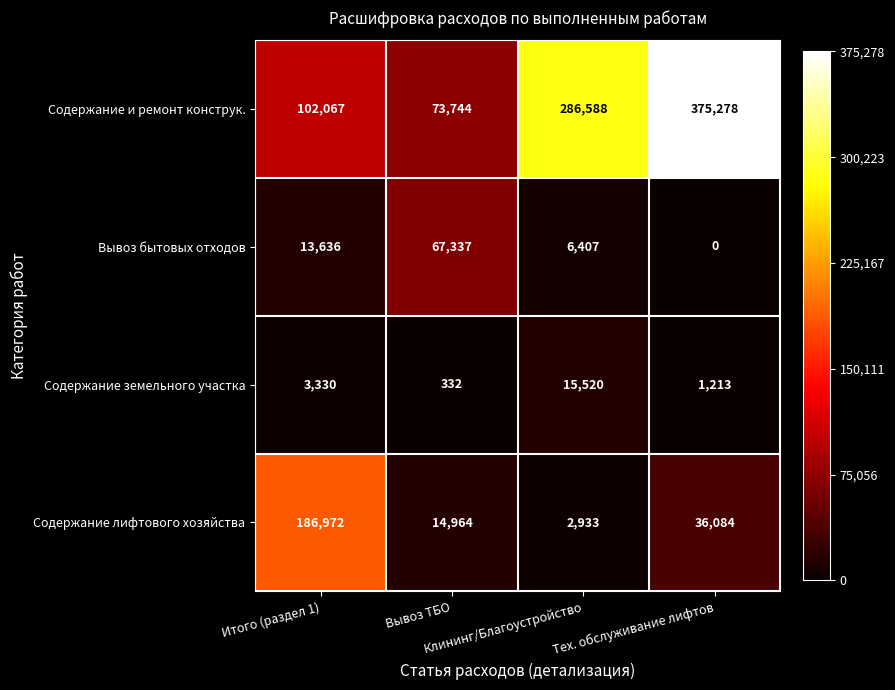

What is the highest value of the Вывоз бытовых отходов series?

67337